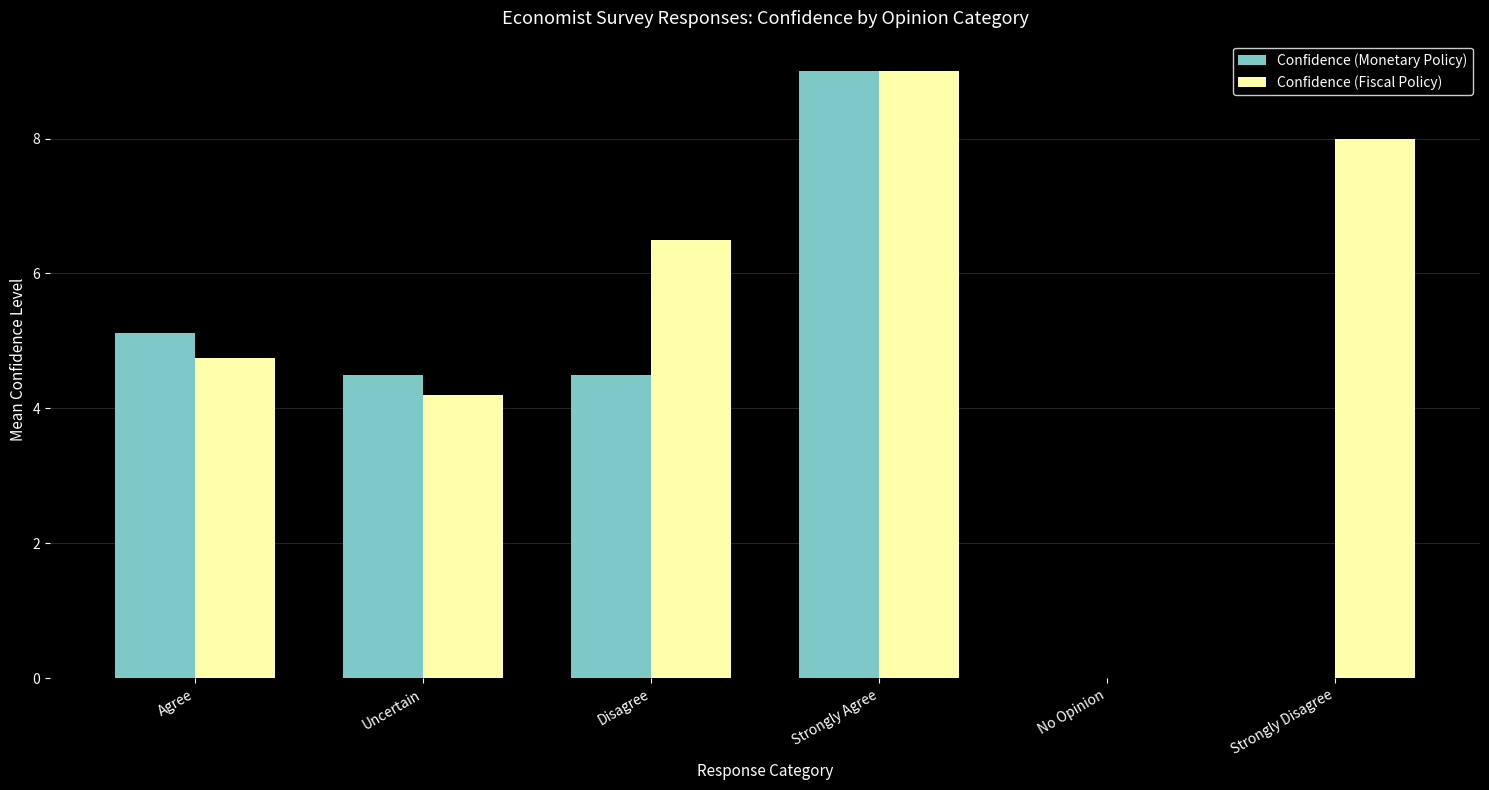

Where does the Confidence (Monetary Policy) series first go above 4?

Agree